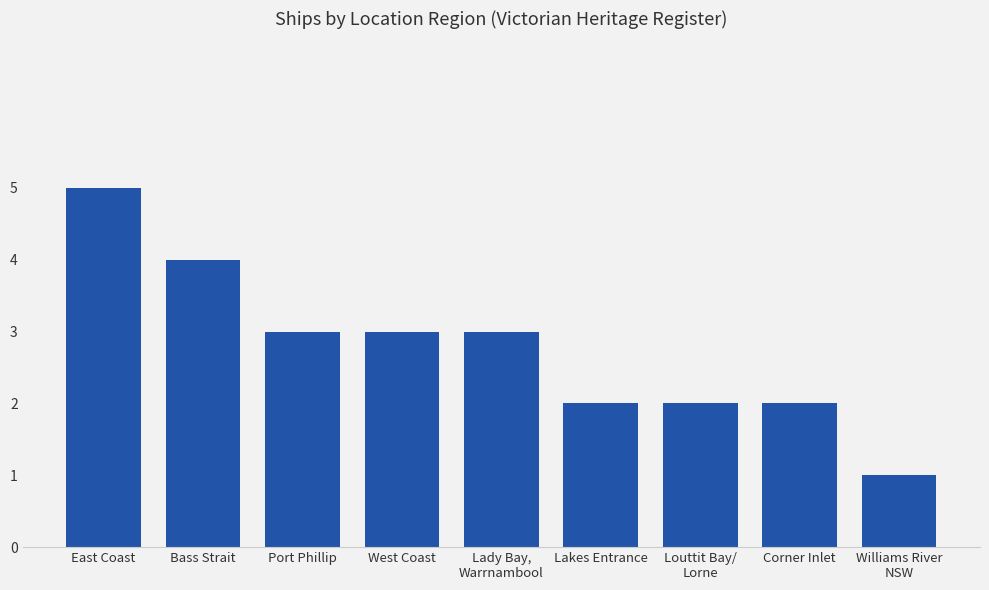

What is the minimum value shown in the chart?

1